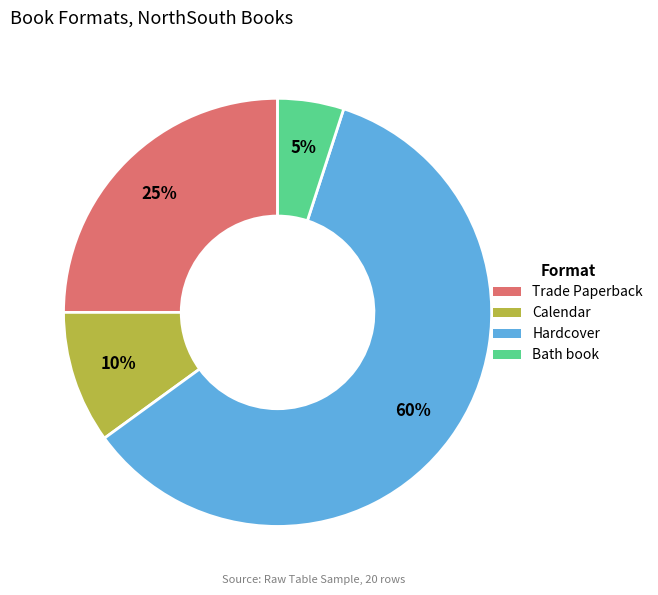

Count the number of slices in the pie.

4